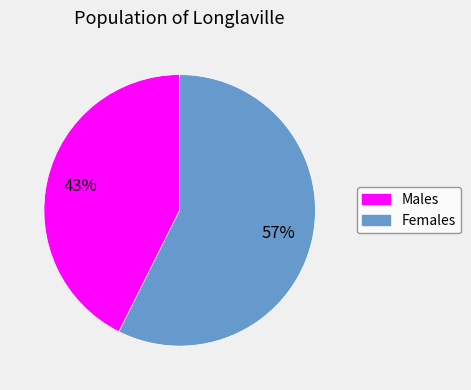

Is there any slice that represents more than half of the pie?

Yes